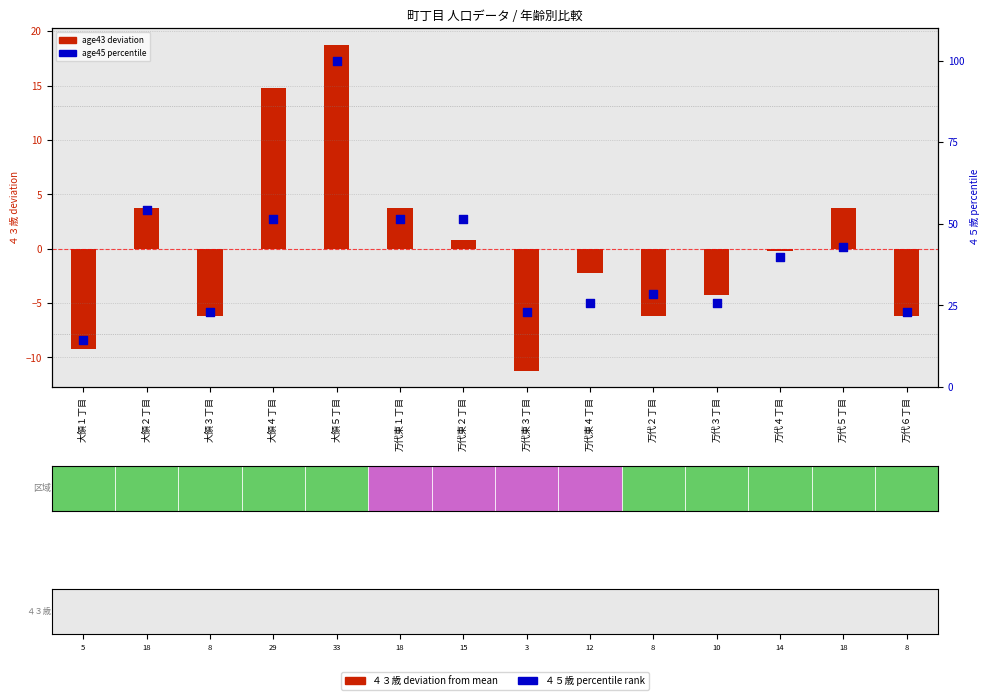

What is the total value across all series at 大領２丁目?

58.1